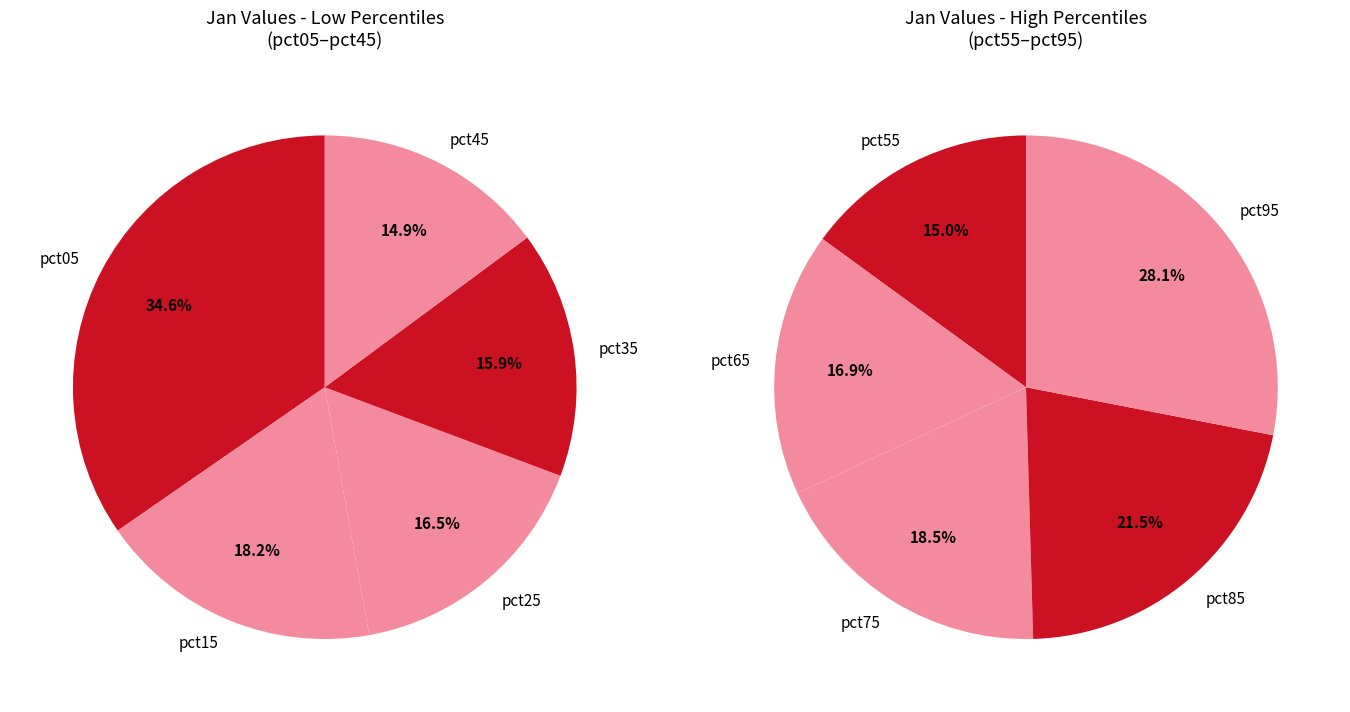

Is there a majority slice in this chart?

No